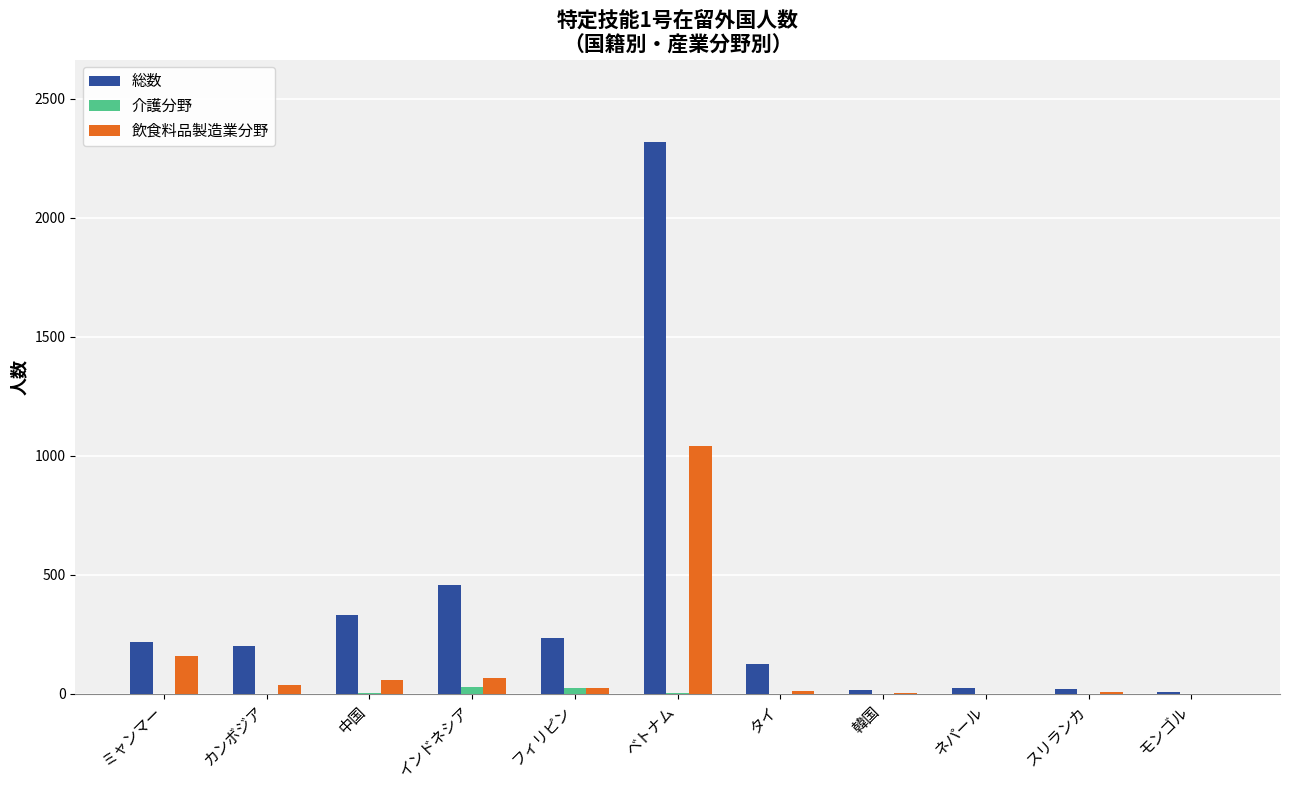

What value does the 総数 series have at ベトナム?

2316